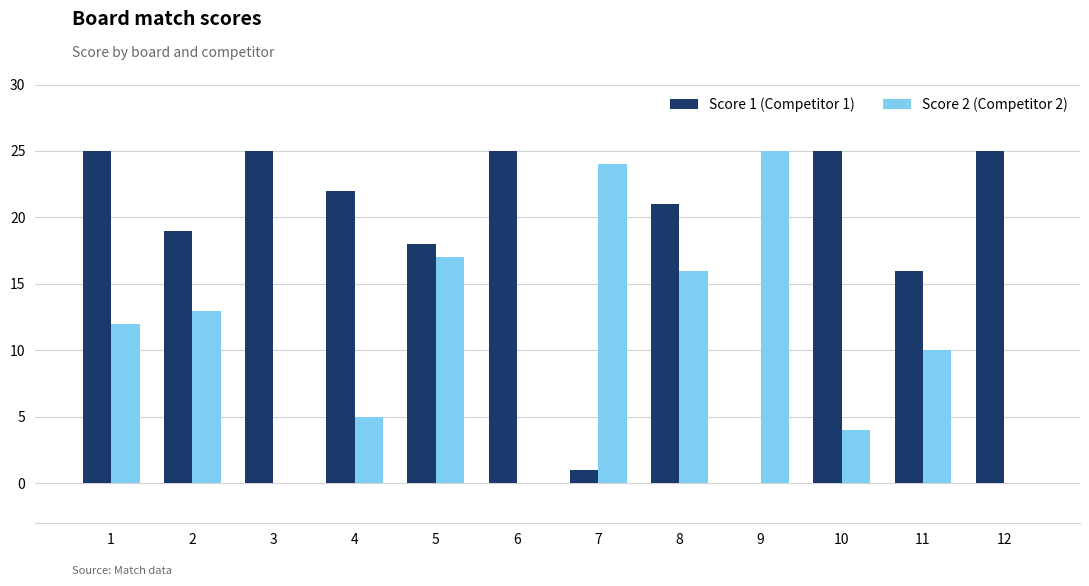

The value of Score 1 (Competitor 1) at 3 is 25. True or false?

True